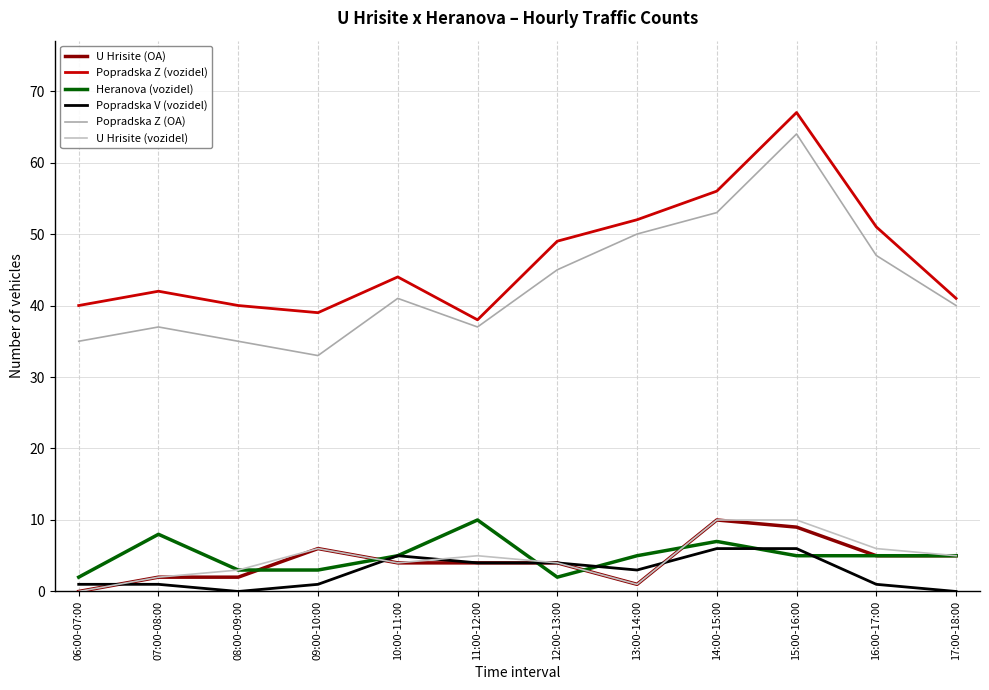

At which label does Popradska Z (vozidel) first exceed 44?

12:00-13:00